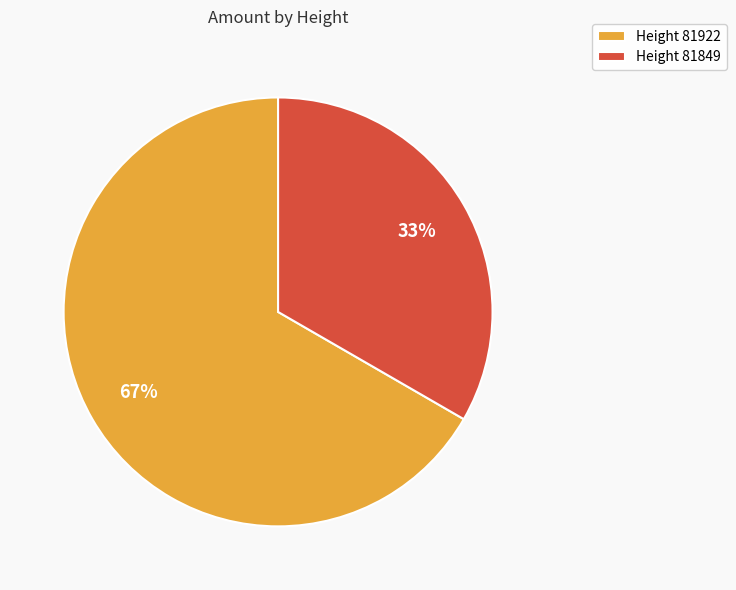

To the nearest percent, what is the average slice percentage?

50%